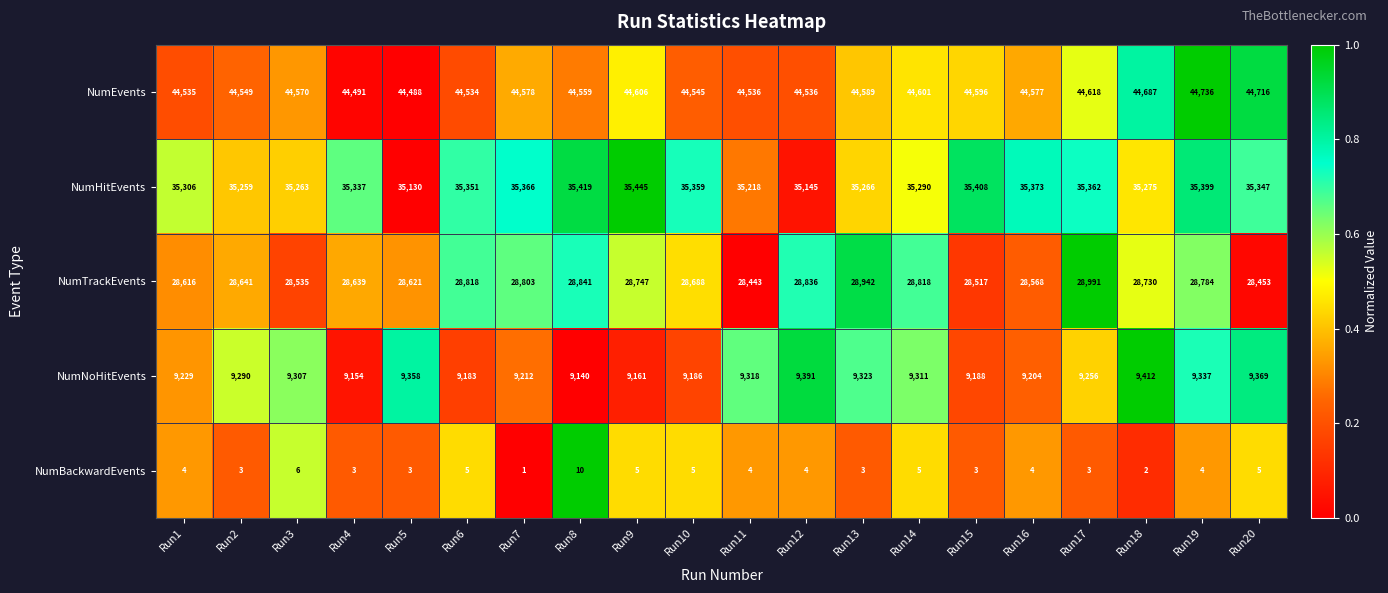

What is the difference between the maximum and minimum values in the NumHitEvents series?

315